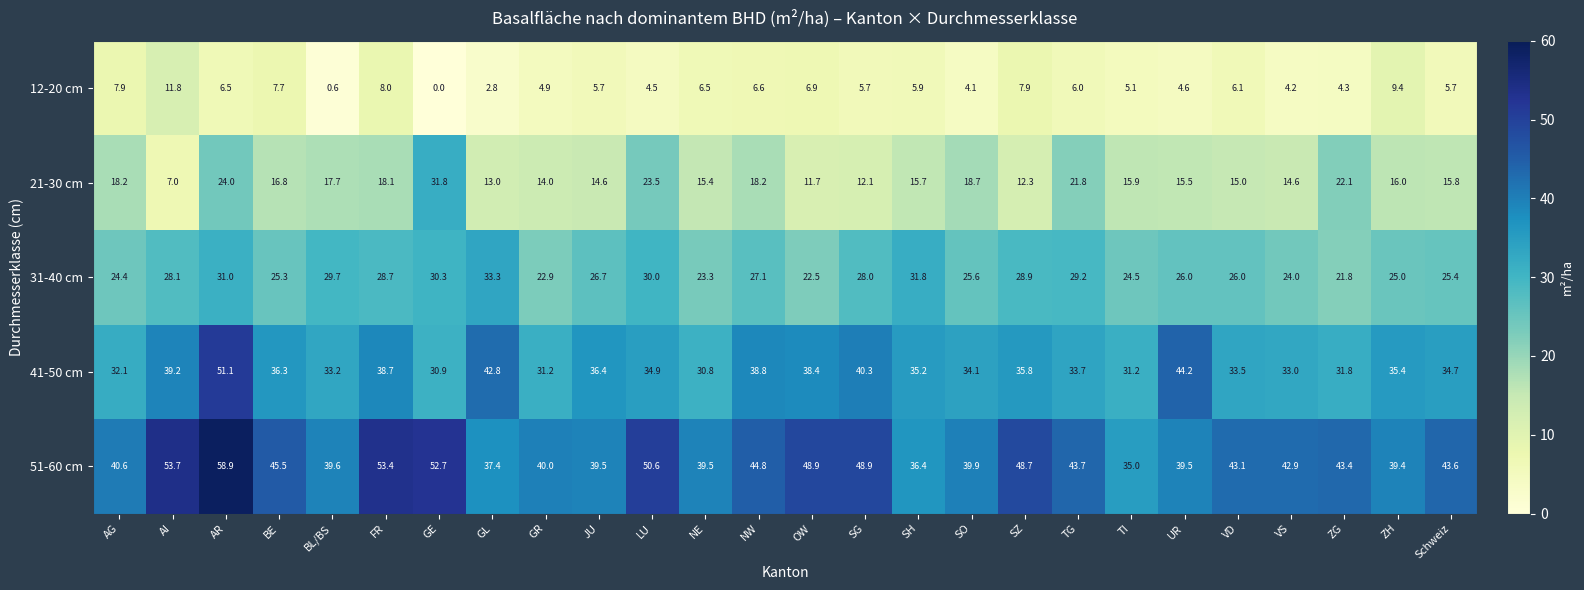

What is the difference between the maximum and minimum values in the 41-50 cm series?

20.3